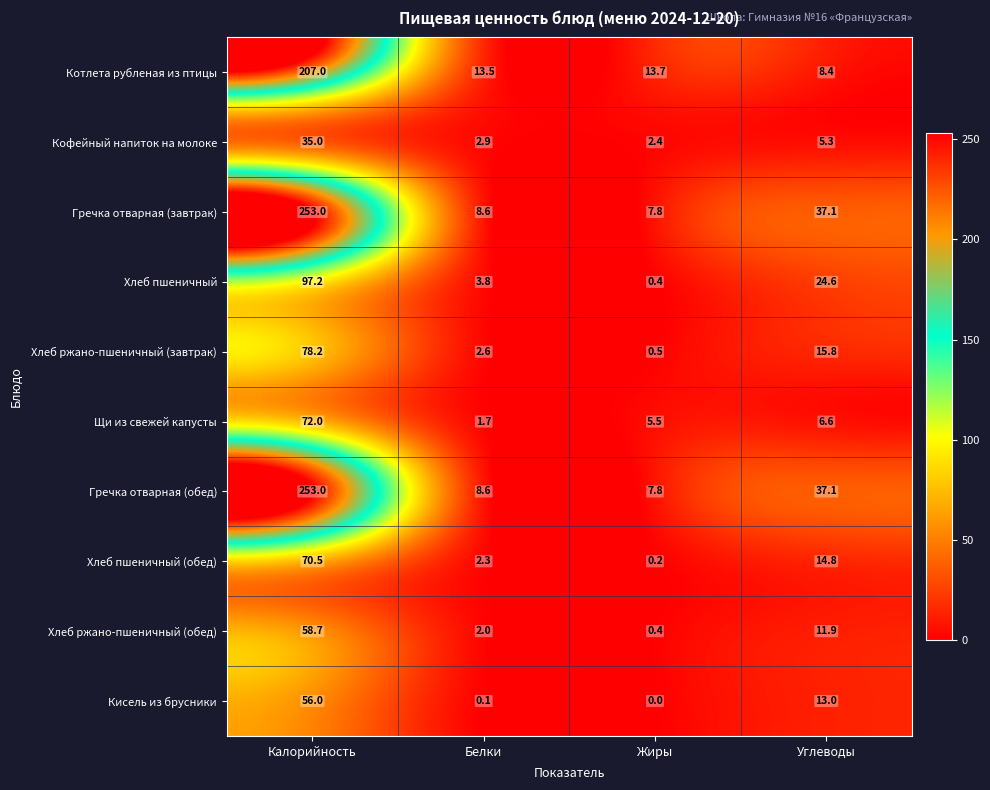

How many categories are shown in the chart?

4